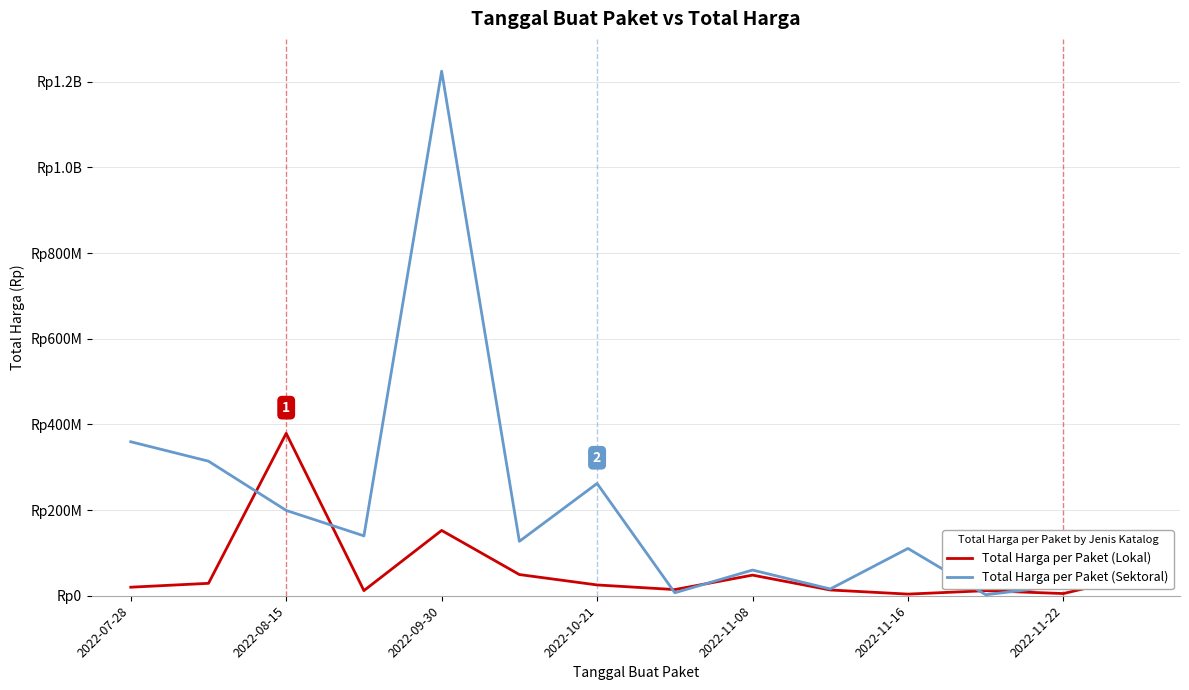

What are all the series names shown in the legend?

Total Harga per Paket (Lokal), Total Harga per Paket (Sektoral)